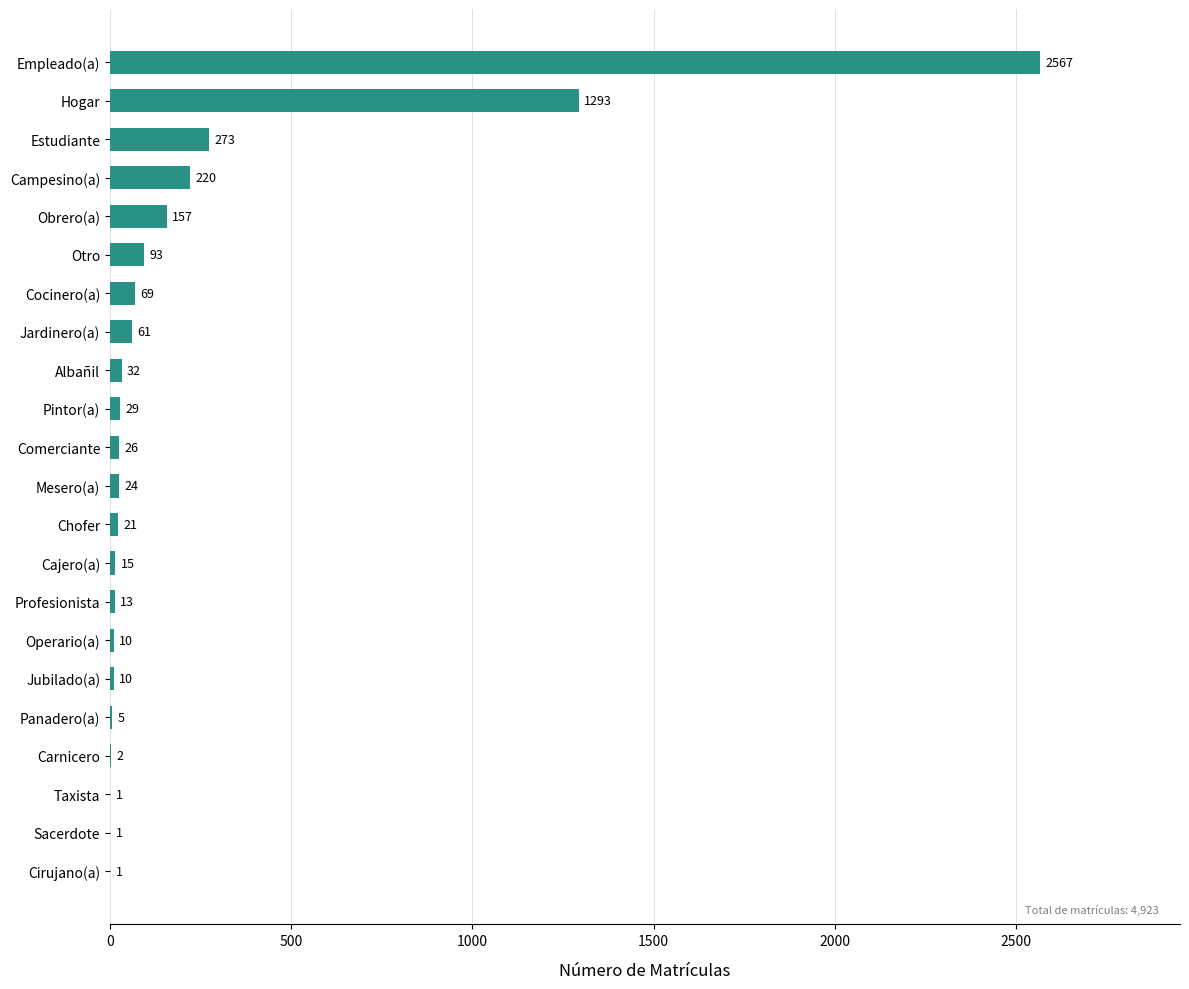

At which label is the value closest to 1284?

Hogar